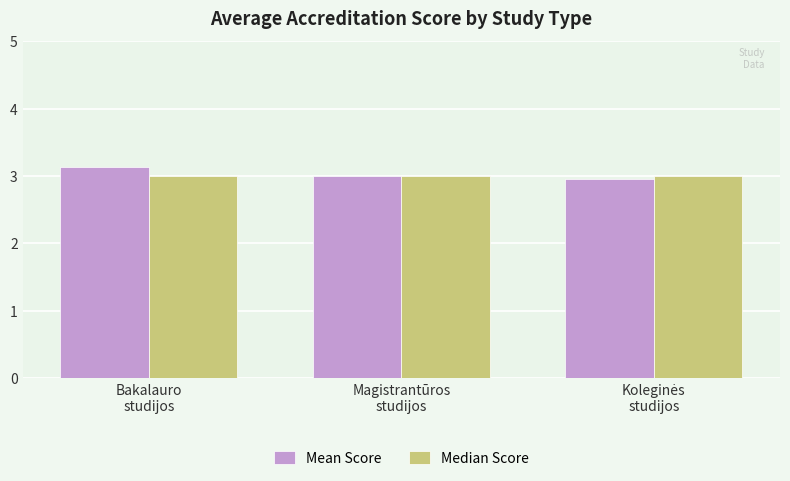

What is the maximum value shown in the chart?

3.1